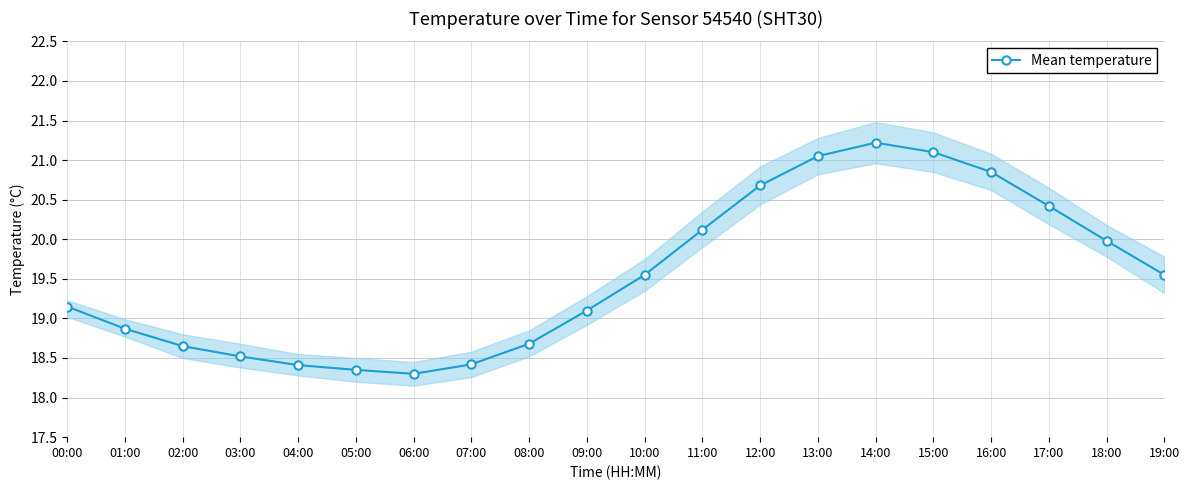

True or false: the data shows 33.7 at 14:00.

False